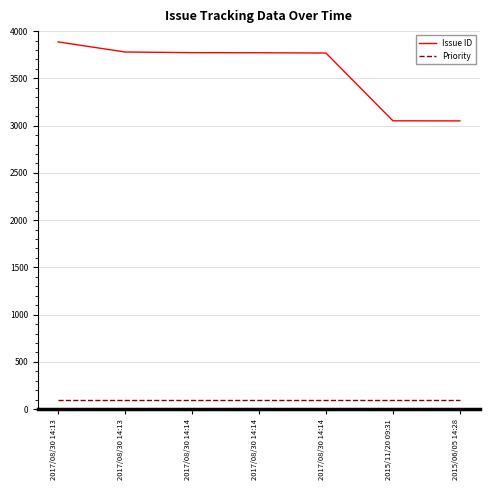

Reading left to right, list all the values displayed in this chart.

Issue ID: 2017/08/30 14:13=3886	2017/08/30 14:13=3779	2017/08/30 14:14=3772	2017/08/30 14:14=3771	2017/08/30 14:14=3768	2015/11/20 09:31=3051	2015/06/05 14:28=3050
Priority: 2017/08/30 14:13=100	2017/08/30 14:13=100	2017/08/30 14:14=100	2017/08/30 14:14=100	2017/08/30 14:14=100	2015/11/20 09:31=100	2015/06/05 14:28=100